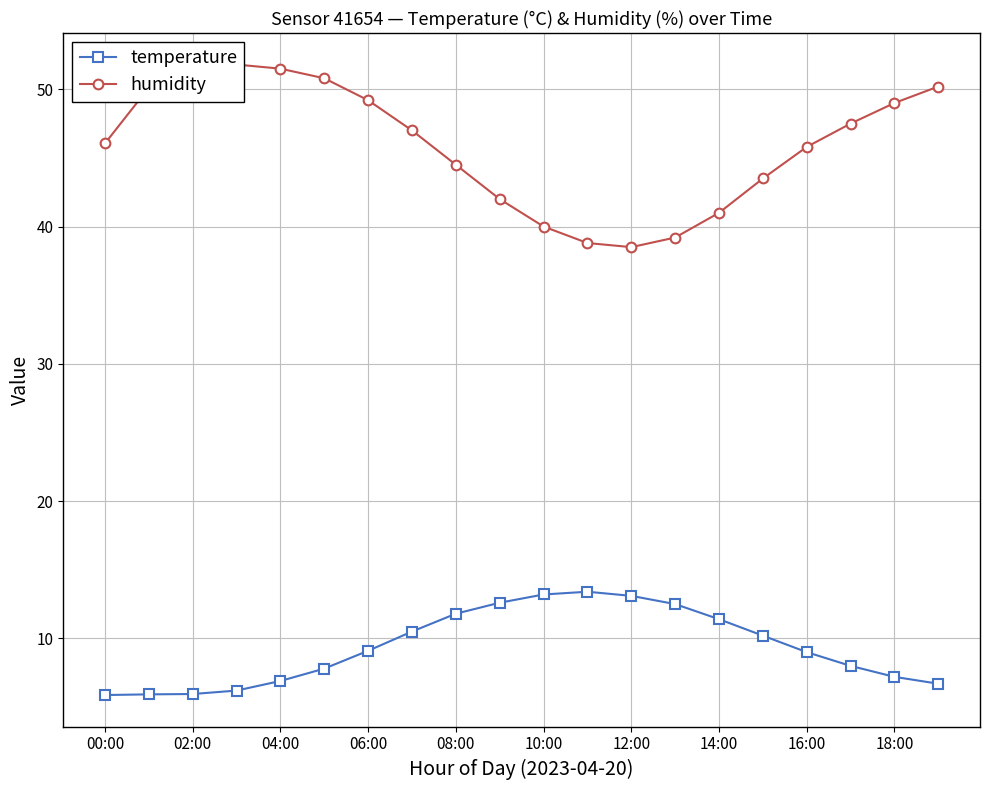

What is the value of the humidity point at the 7th from the left?

49.2